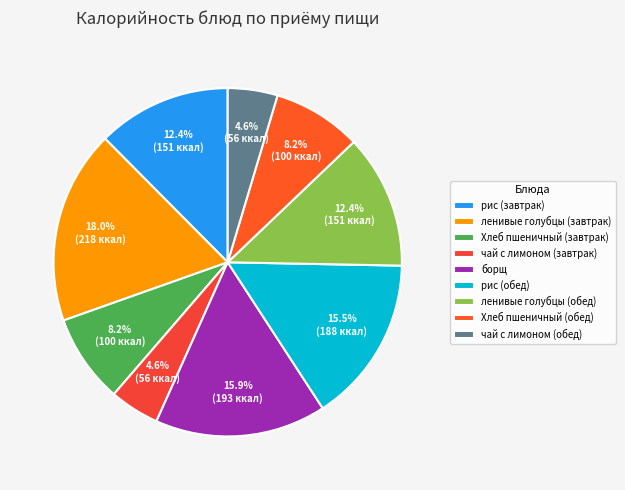

How many slices are in this pie chart?

9